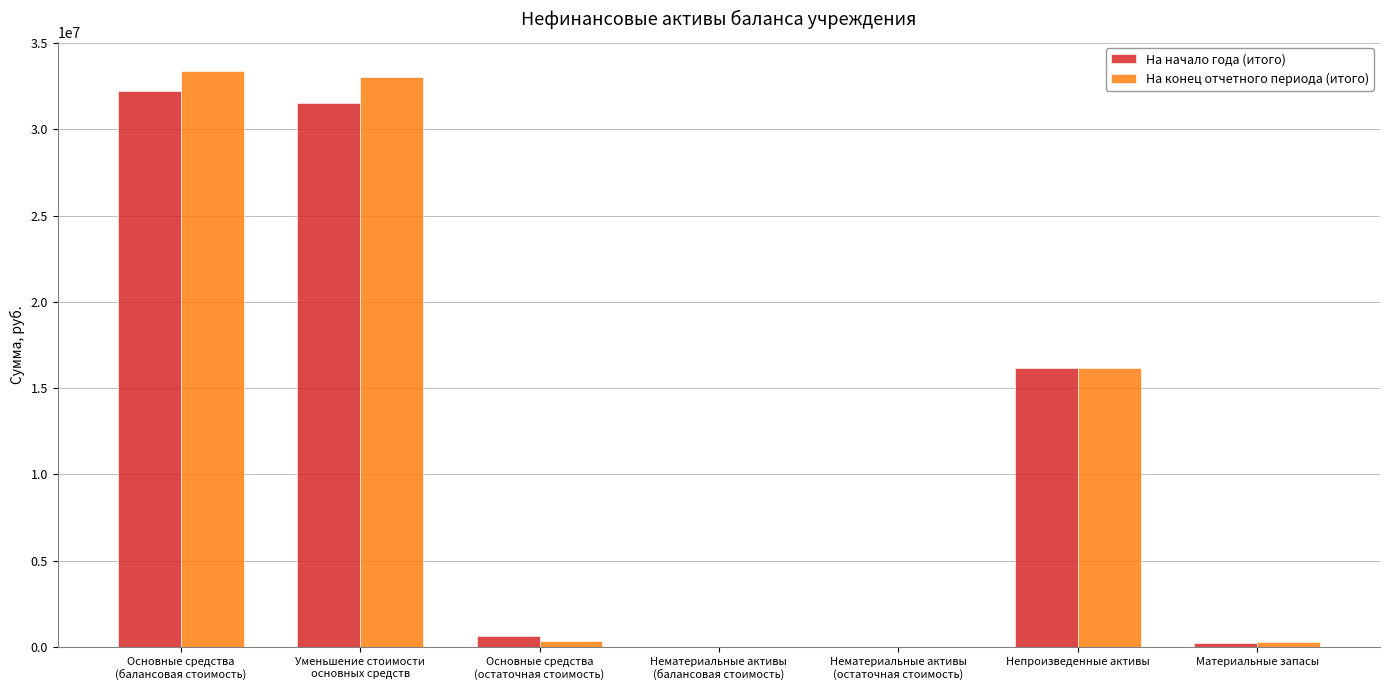

What is the maximum value shown in the chart?

33386705.9